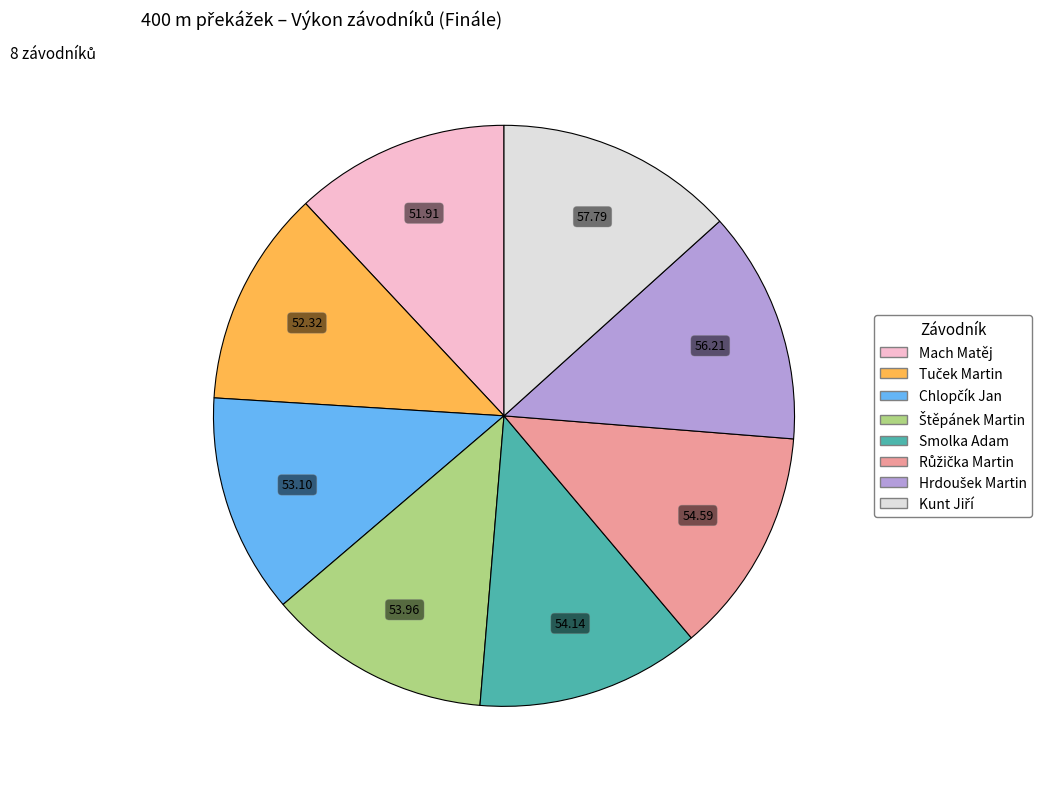

Is there any slice that represents more than half of the pie?

No